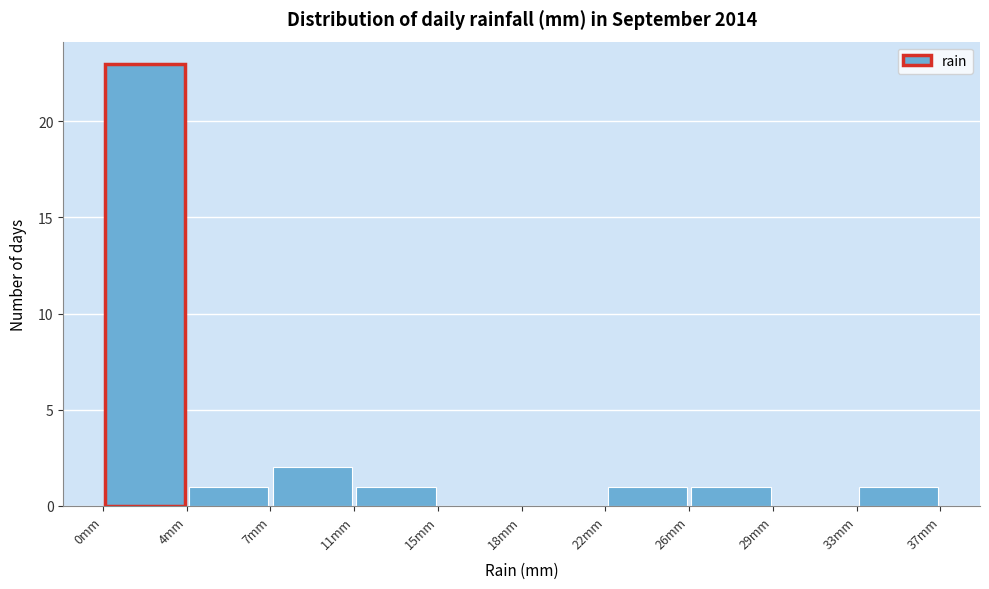

Which range on the x-axis has the tallest bar?

0.0 to 3.5